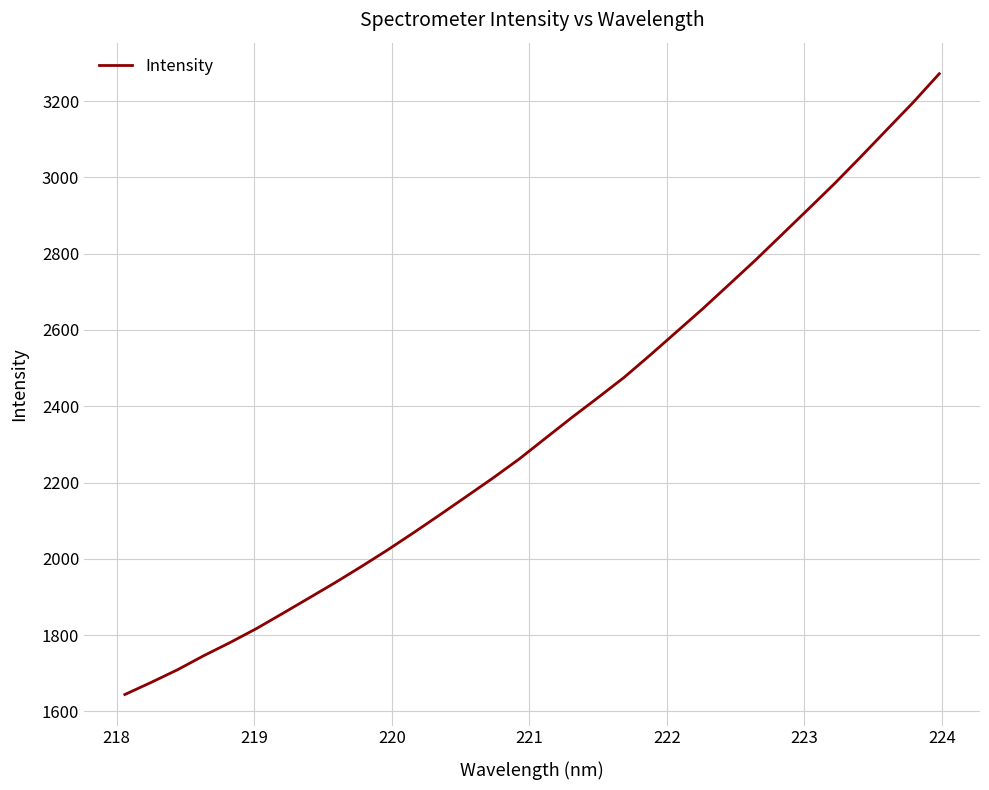

What is the difference between the maximum and minimum values?

1627.5